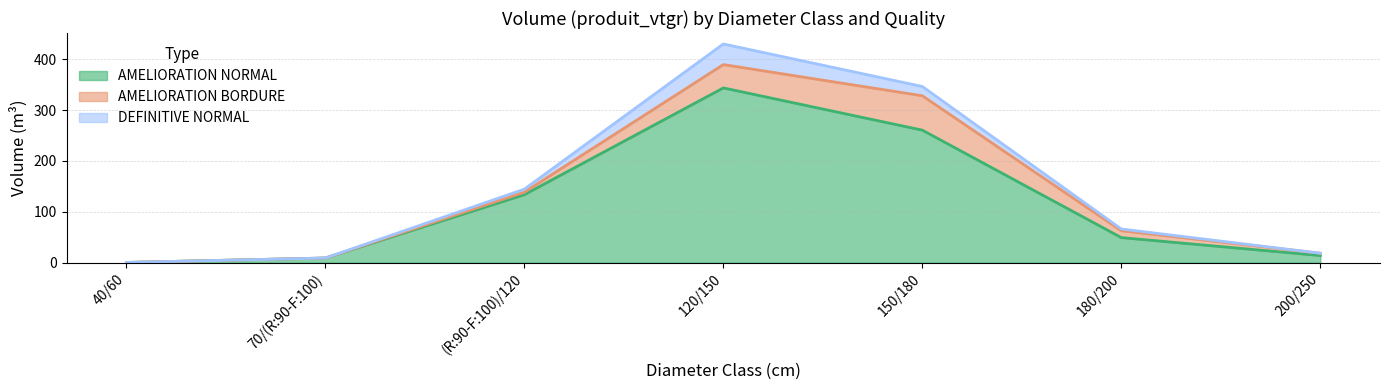

Which series has the widest spread of values?

AMELIORATION NORMAL